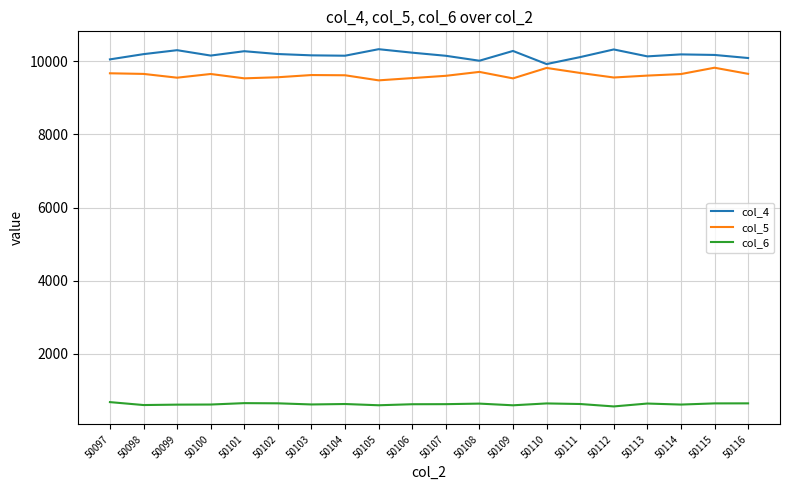

True or false: col_4 has more than 2 interior local peaks.

True